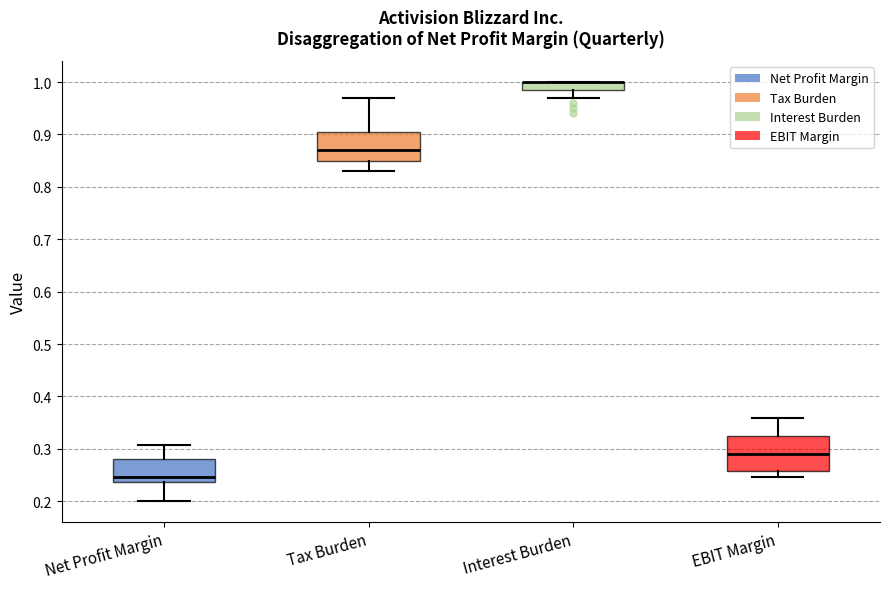

Where does the lower whisker of the box for Interest Burden end on the y-axis? The values are not printed on the chart, so give them approximately, as read against the axis.

0.97